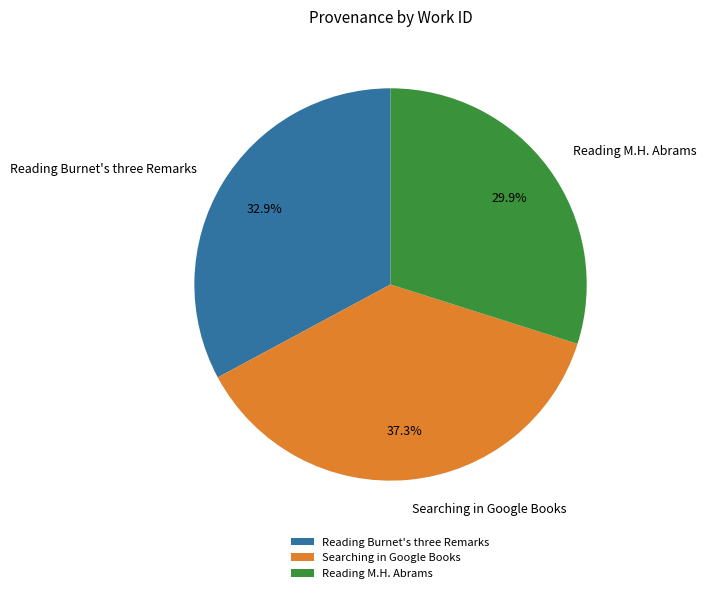

What is the ratio of the value at Searching in Google Books to the value at Reading M.H. Abrams?

1.2